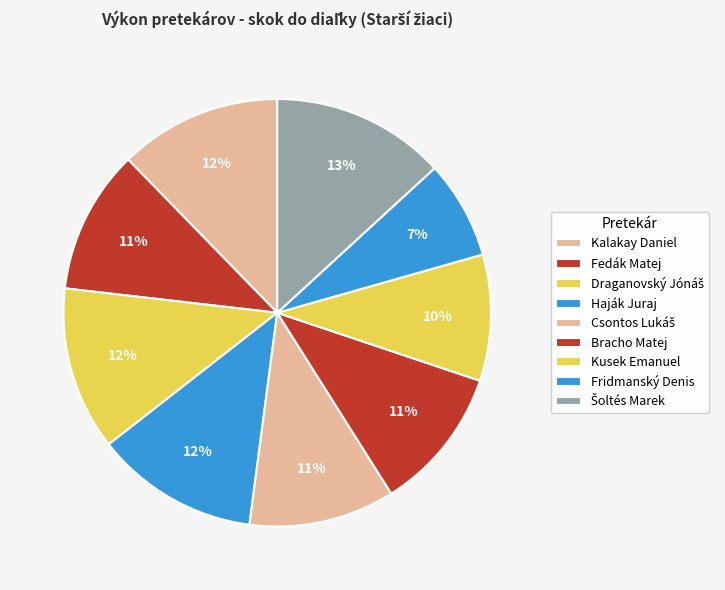

Which has a higher value, Šoltés Marek or Haják Juraj?

Šoltés Marek